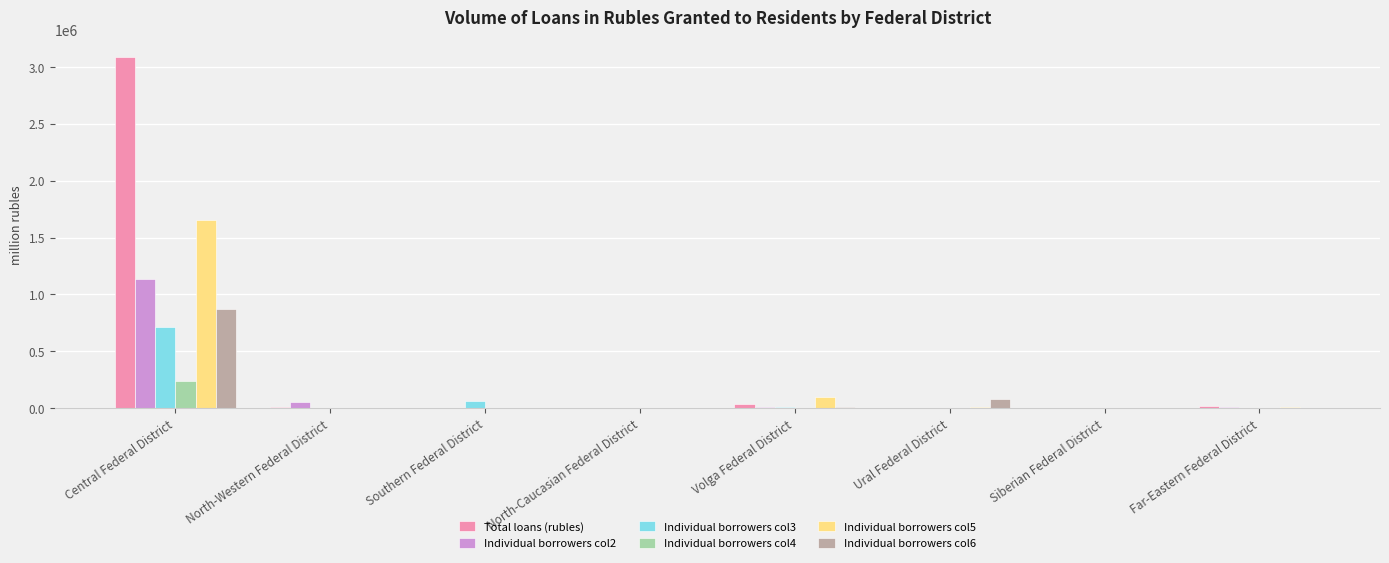

True or false: Individual borrowers col4 has a value of 240169 at Central Federal District.

True